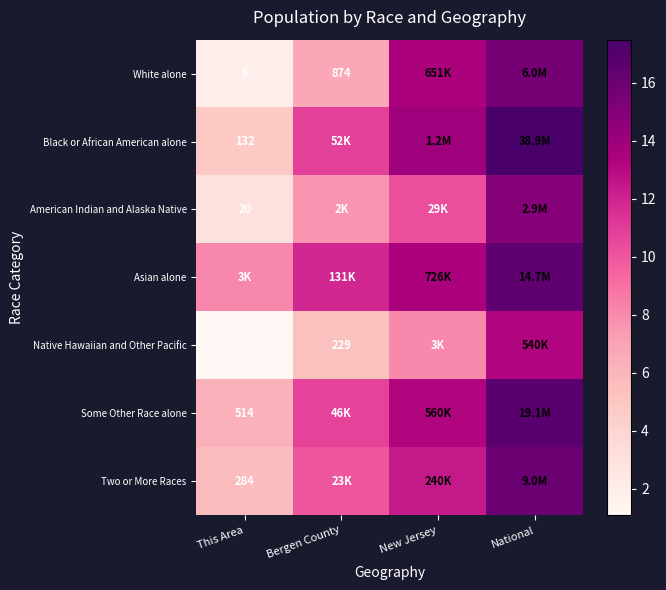

At how many categories does at least one series exceed 11?

3